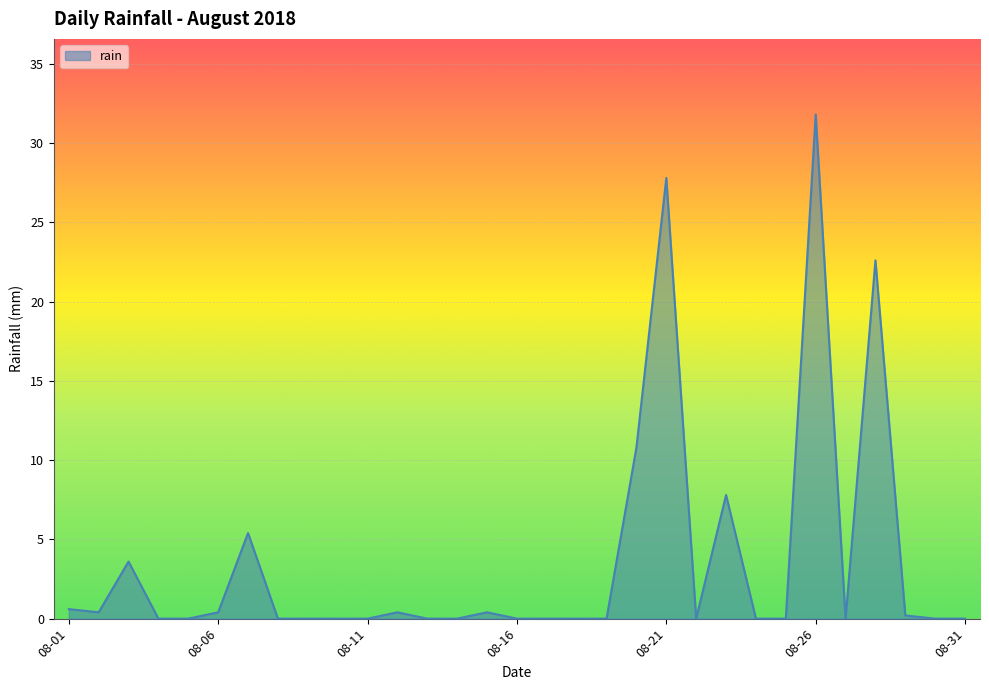

Reading left to right, list all the values displayed in this chart.

0.6	0.4	3.6	0.0	0.0	0.4	5.4	0.0	0.0	0.0	0.0	0.4	0.0	0.0	0.4	0.0	0.0	0.0	0.0	10.8	27.8	0.0	7.8	0.0	0.0	31.8	0.0	22.6	0.2	0.0	0.0